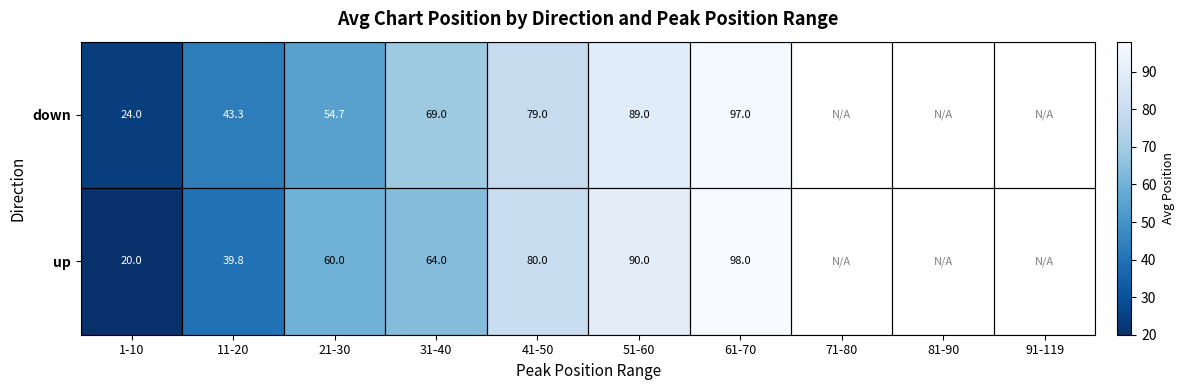

At which category does the chart reach its minimum across all series?

1-10